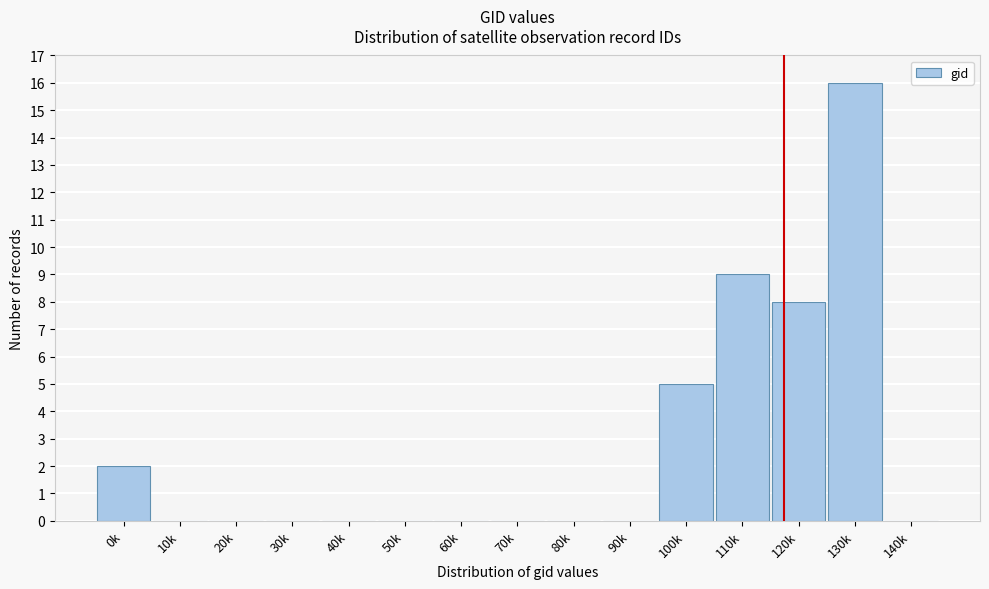

Reading left to right, transcribe all the data shown in this chart.

0k=2	10k=0	20k=0	30k=0	40k=0	50k=0	60k=0	70k=0	80k=0	90k=0	100k=5	110k=9	120k=8	130k=16	140k=0